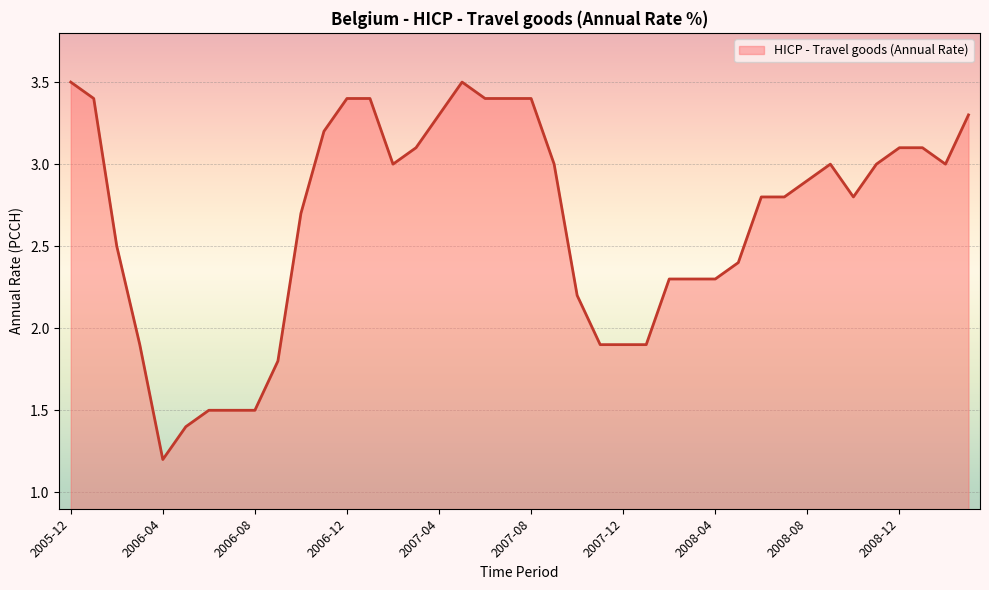

Reading left to right, extract all data points from this chart.

3.5	3.4	2.5	1.9	1.2	1.4	1.5	1.5	1.5	1.8	2.7	3.2	3.4	3.4	3.0	3.1	3.3	3.5	3.4	3.4	3.4	3.0	2.2	1.9	1.9	1.9	2.3	2.3	2.3	2.4	2.8	2.8	2.9	3.0	2.8	3.0	3.1	3.1	3.0	3.3